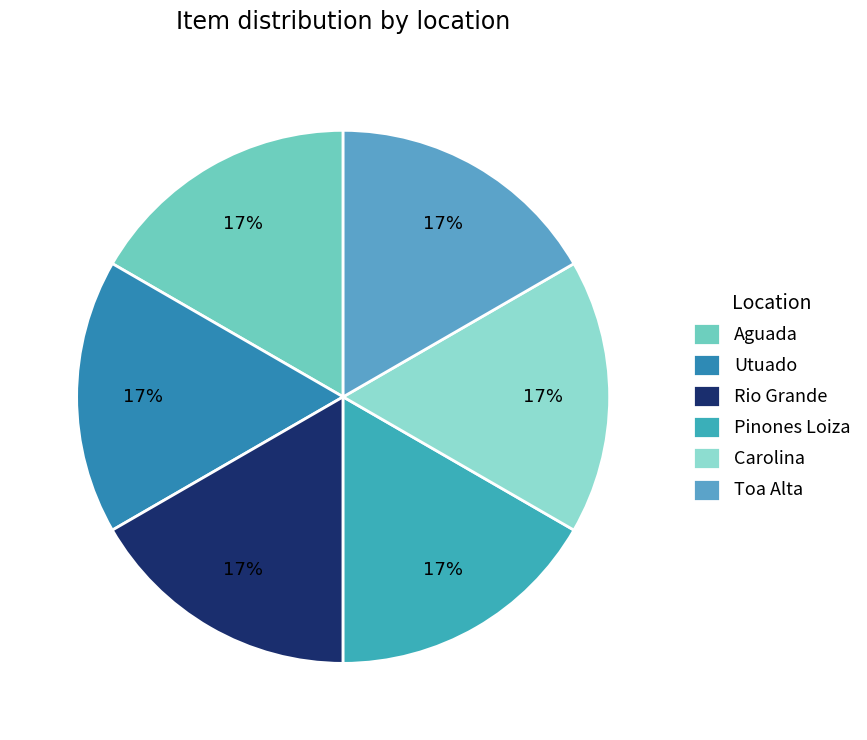

How many segments does this pie chart have?

6